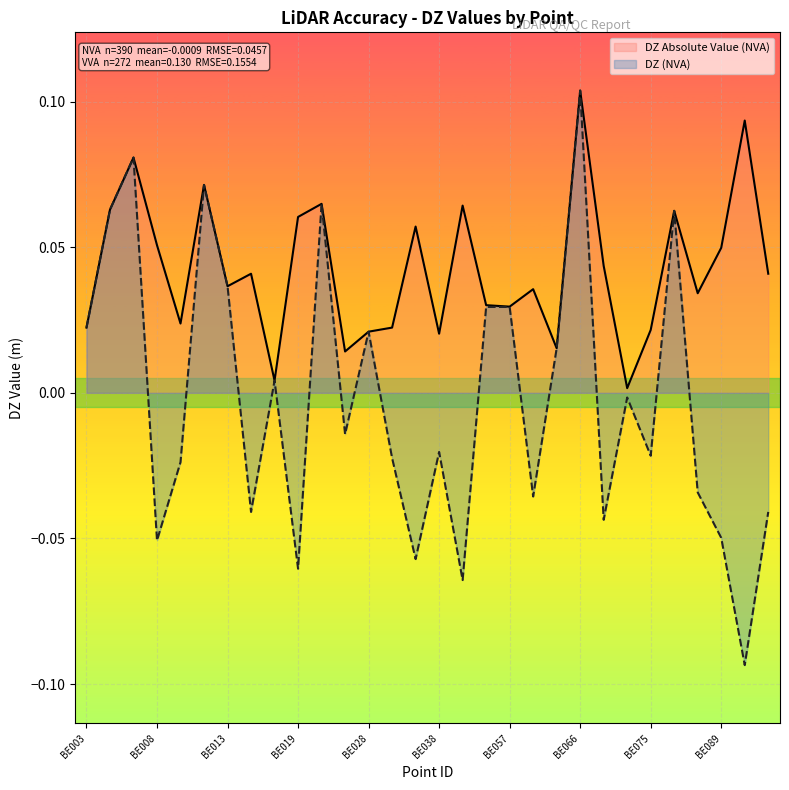

True or false: DZ (NVA) and DZ Absolute Value (NVA) intersect in this chart.

False